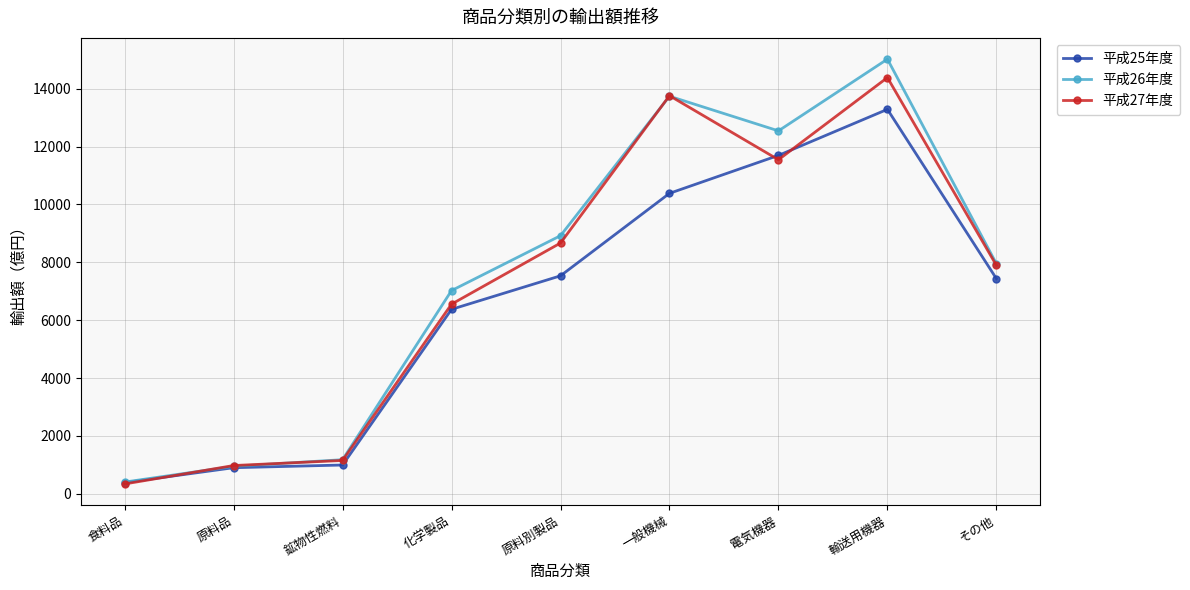

Reading right to left, transcribe all the data shown in this chart.

平成25年度: その他=7438	輸送用機器=13288	電気機器=11696	一般機械=10385	原料別製品=7535	化学製品=6377	鉱物性燃料=997	原料品=904	食料品=388
平成26年度: その他=7953	輸送用機器=15023	電気機器=12544	一般機械=13741	原料別製品=8922	化学製品=7025	鉱物性燃料=1181	原料品=953	食料品=407
平成27年度: その他=7897	輸送用機器=14386	電気機器=11546	一般機械=13760	原料別製品=8668	化学製品=6556	鉱物性燃料=1155	原料品=979	食料品=342